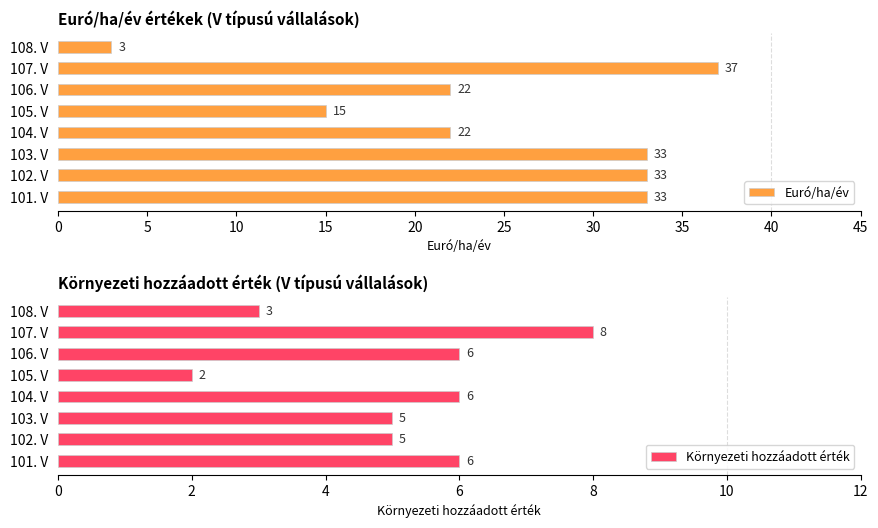

The Euró/ha/év series shows 33 at 103. V. True or false?

True